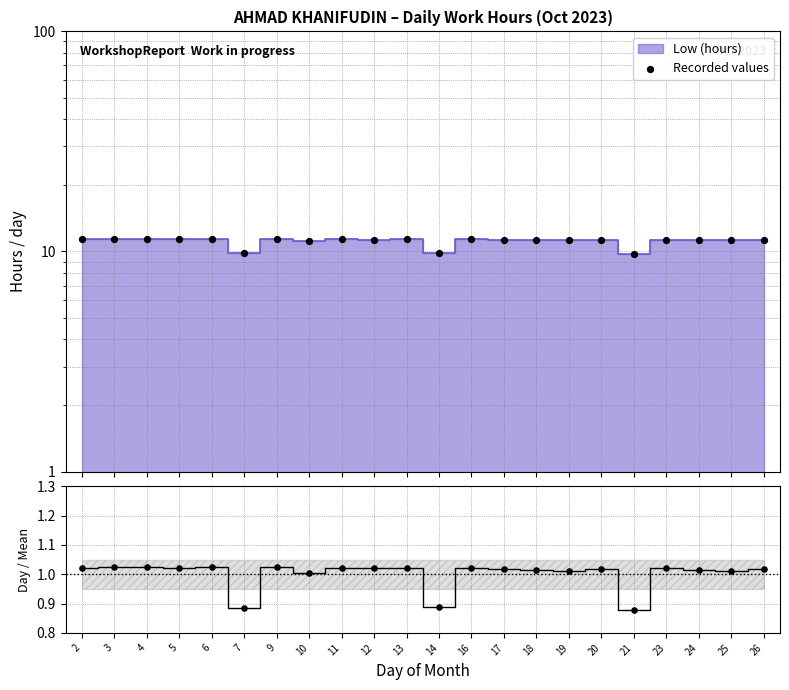

Which series has the largest Y range (max minus min)?

Recorded values